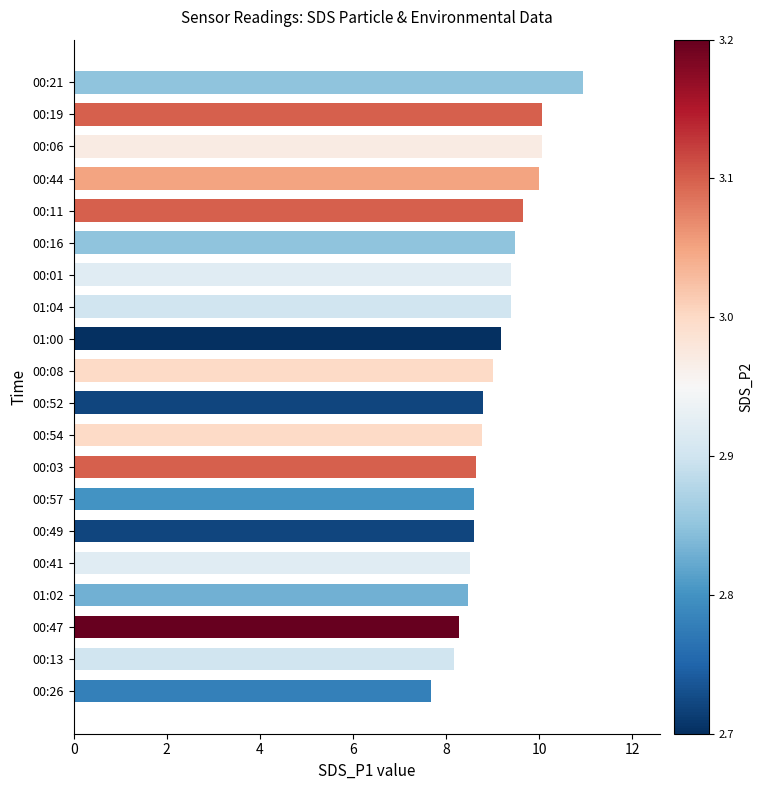

What is the difference between the maximum and minimum values?

3.3